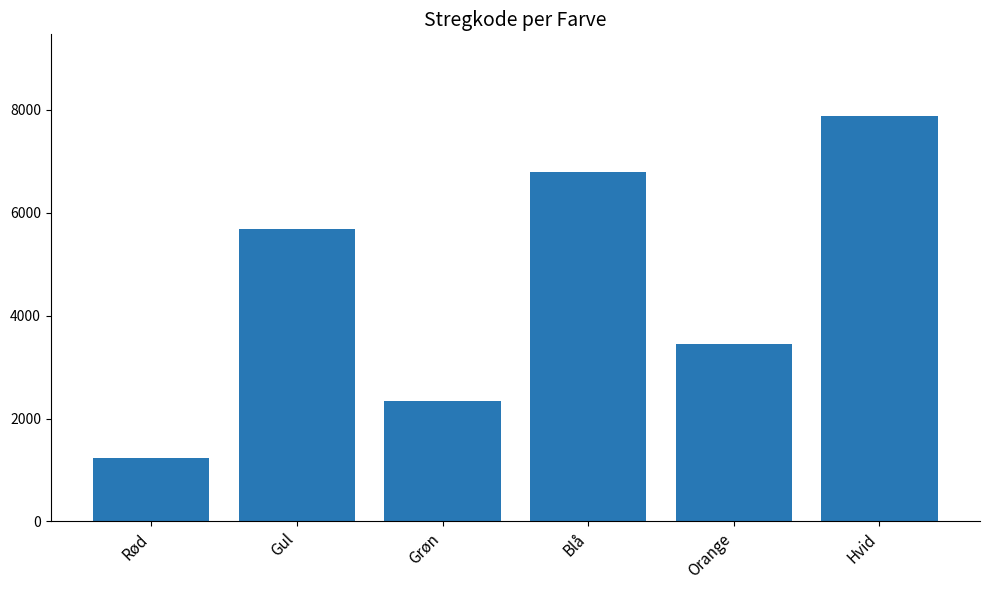

What is the label of the 3rd bar from the right?

Blå